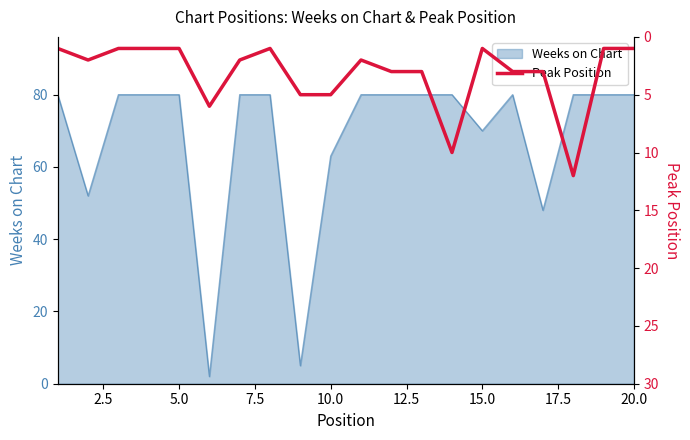

Reading right to left, transcribe all the data shown in this chart.

1	1	12	3	3	1	10	3	3	2	5	5	1	2	6	1	1	1	2	1